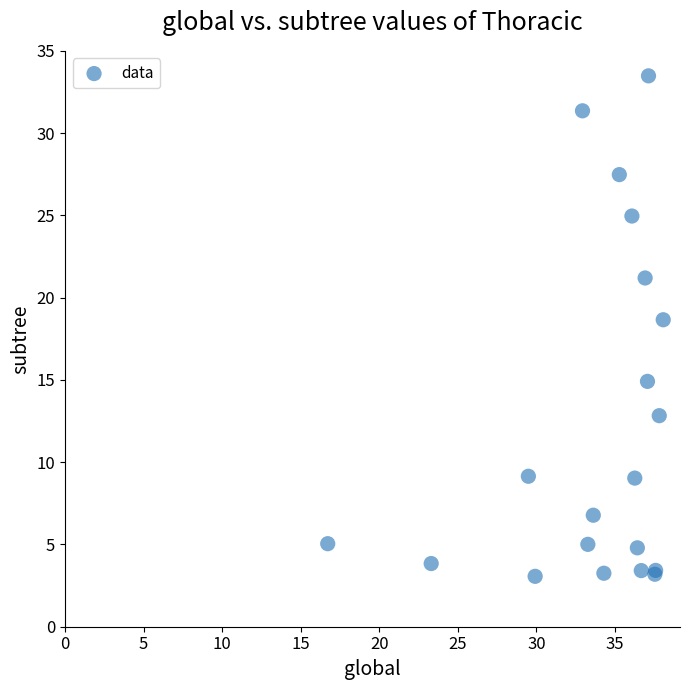

What Y value in the scatter plot is closest to 18?

18.7